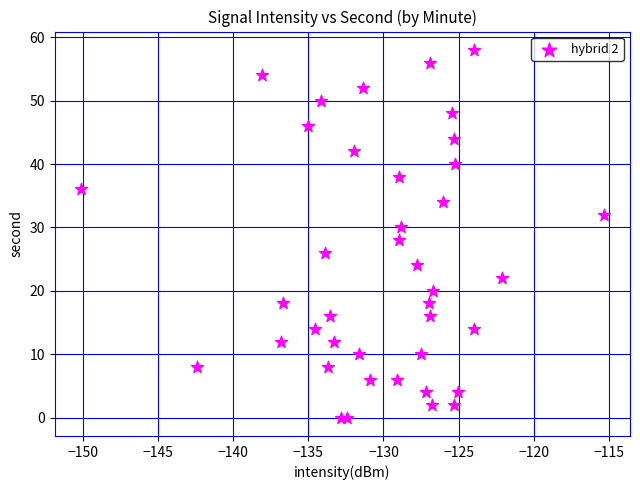

What is the range of Y values (max minus min)?

58